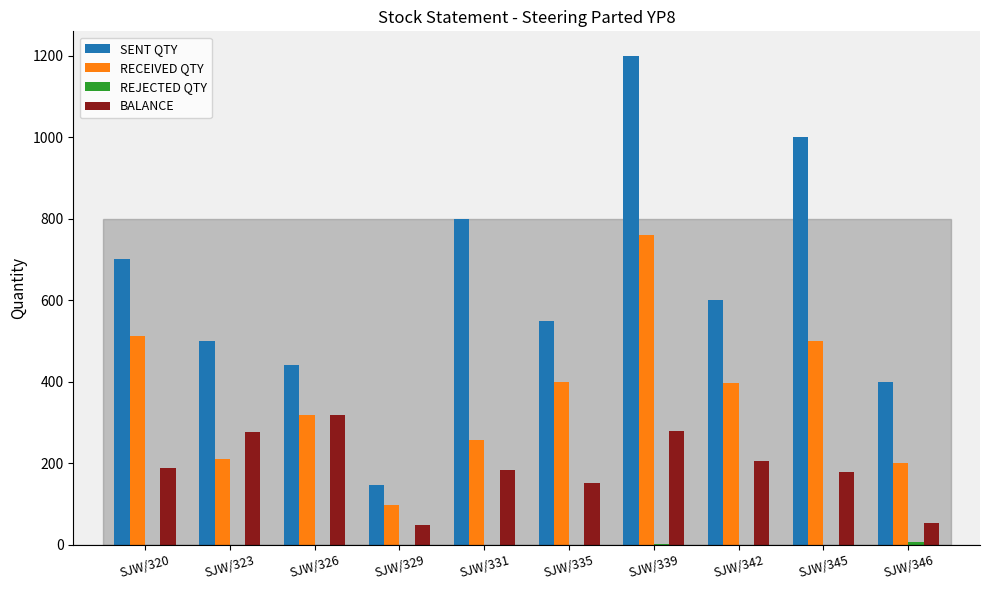

The value of BALANCE at SJW/326 is 317. True or false?

True